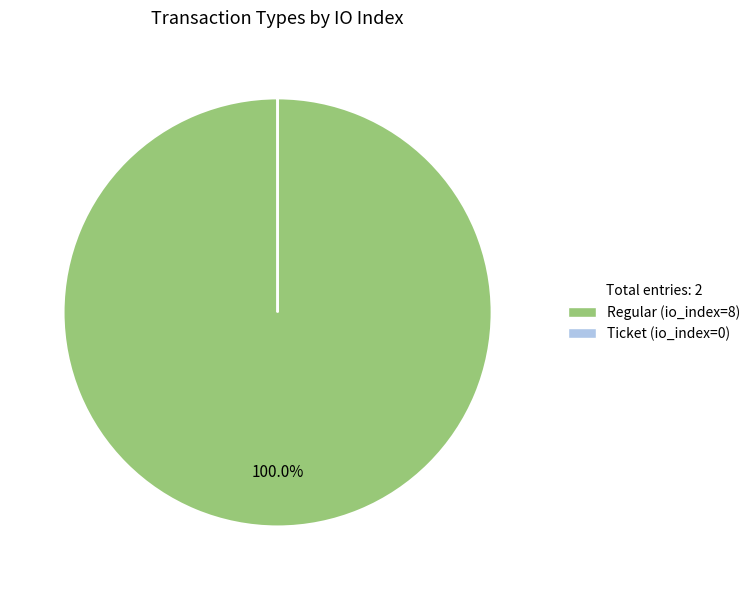

Is there any slice that represents more than half of the pie?

Yes